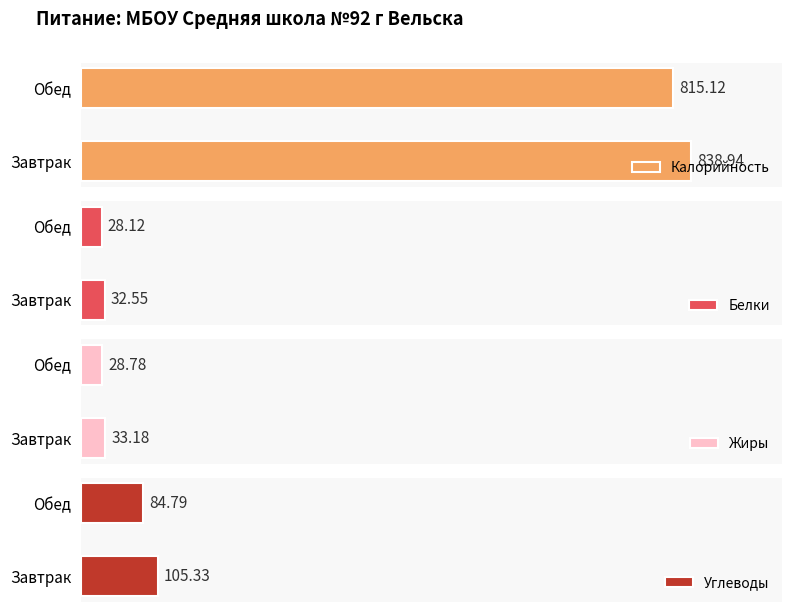

Where is Калорийность nearest to the value 827?

Обед